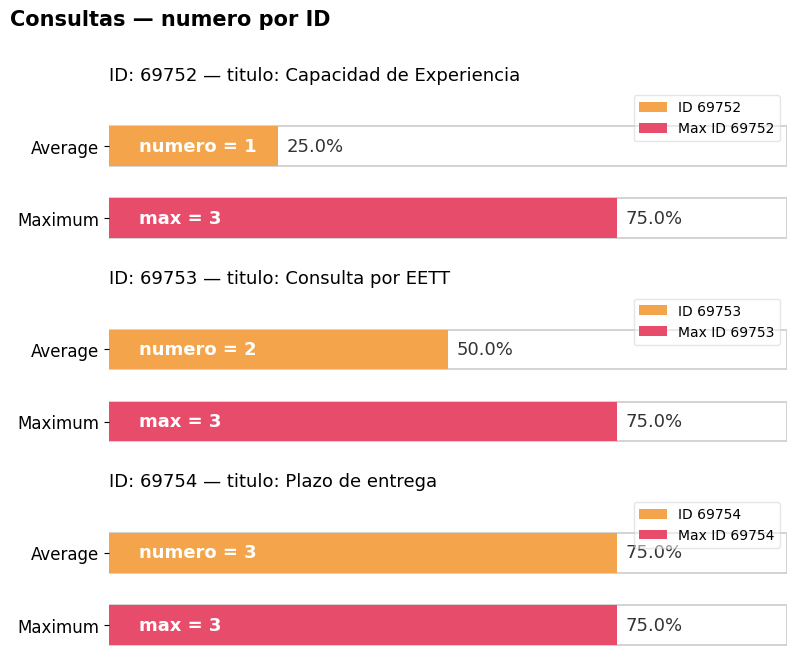

Reading left to right, extract all data points from this chart.

69752=1	69753=2	69754=3